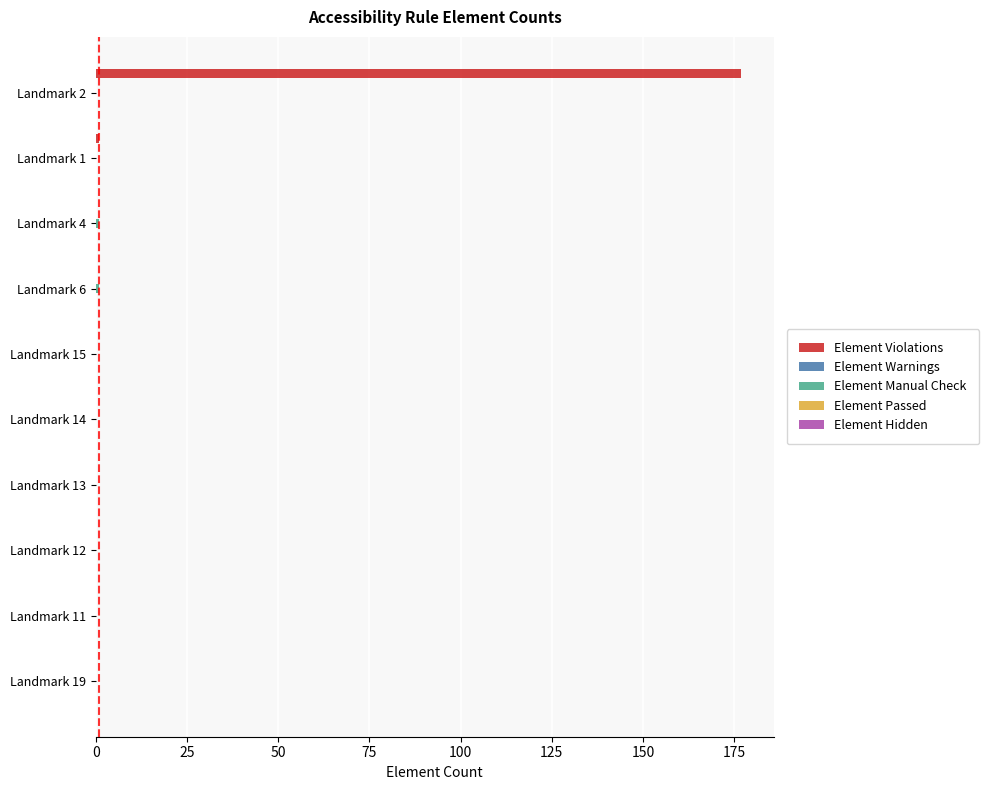

True or false: Element Violations has a value of 0 at Landmark 6.

True